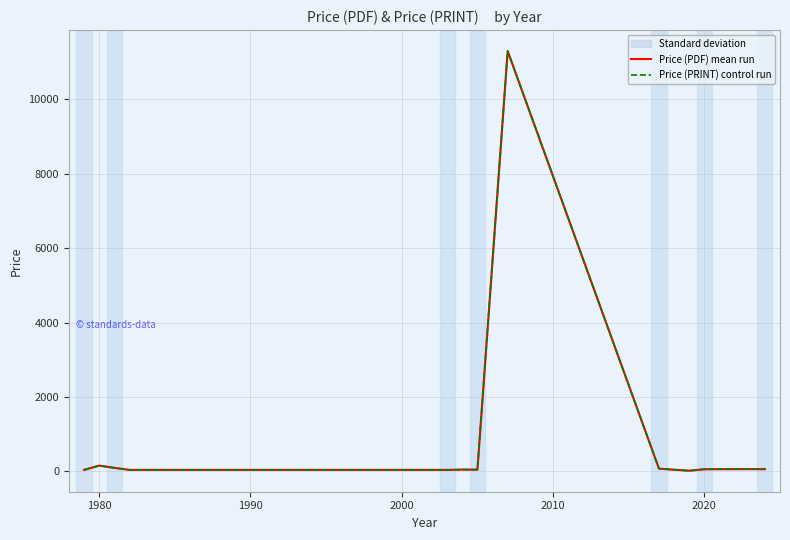

Which series has the widest spread of values?

Price (PDF) mean run